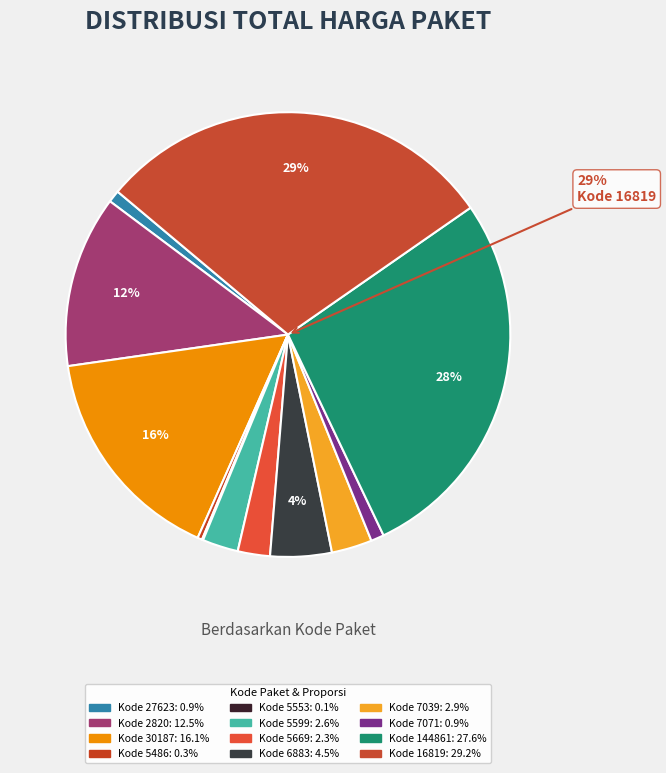

What percentage is the 7071 slice, to the nearest percent?

1%